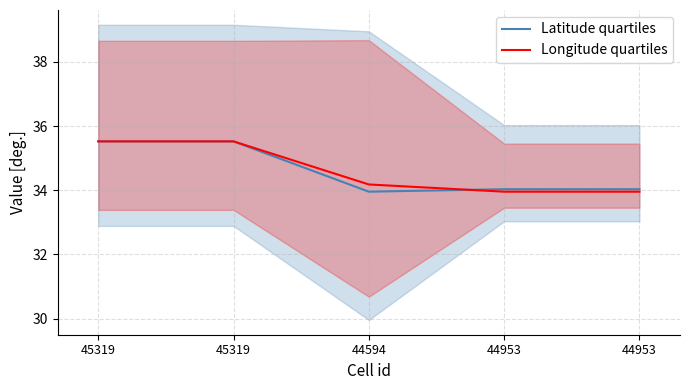

At which category is the sum across all series the highest?

45319